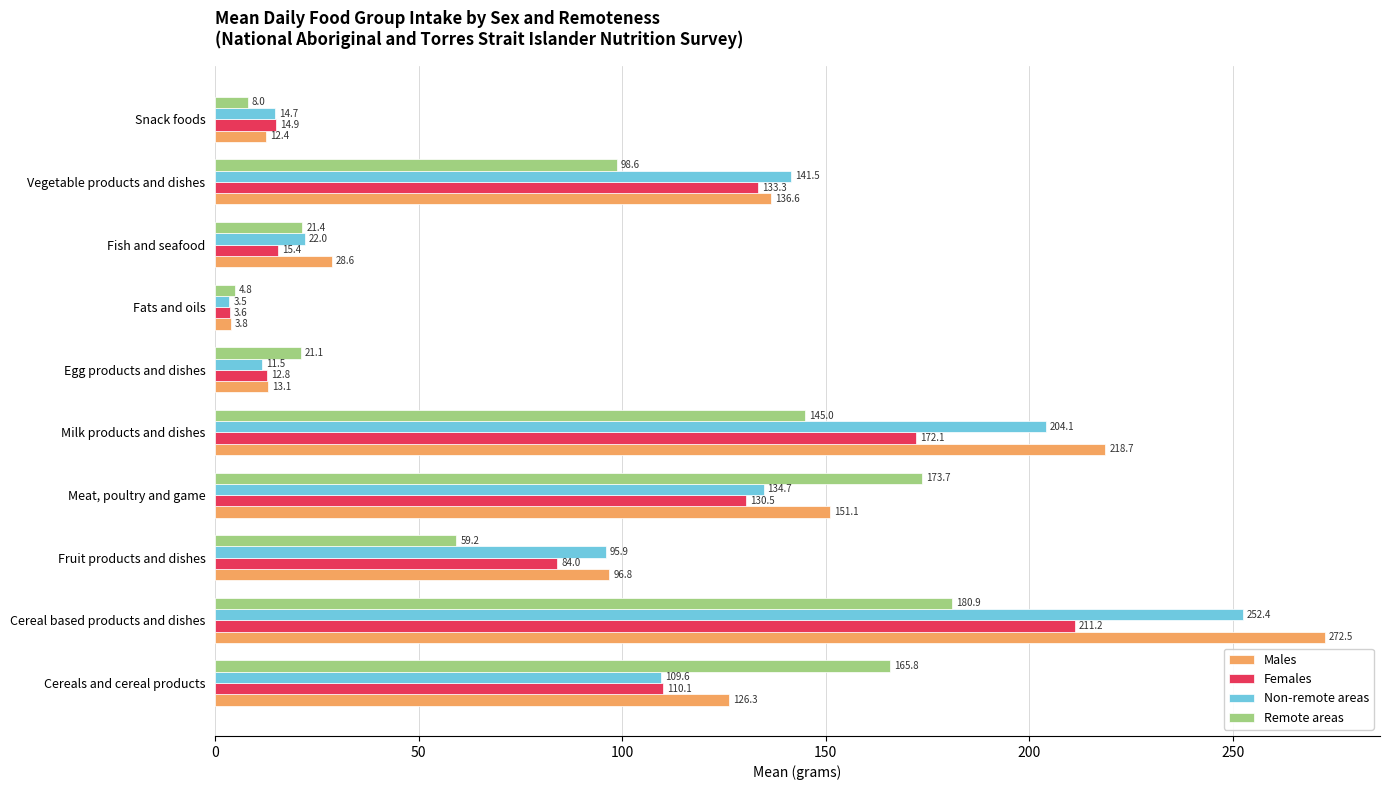

True or false: Males has a value of 49.4 at Cereals and cereal products.

False